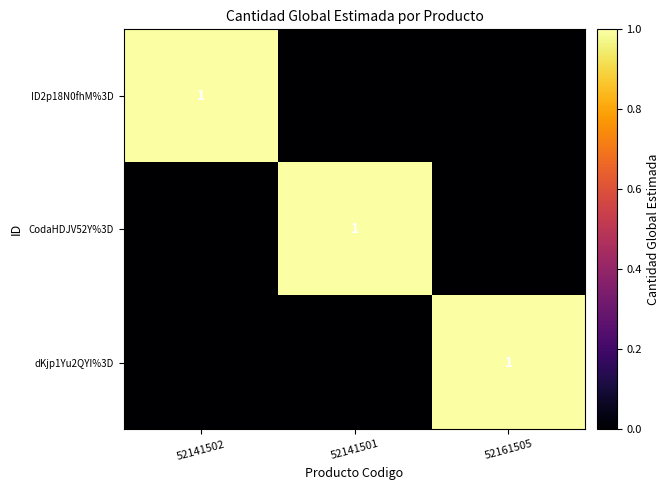

The ID2p18N0fhM%3D series shows 0 at 52141502. True or false?

False